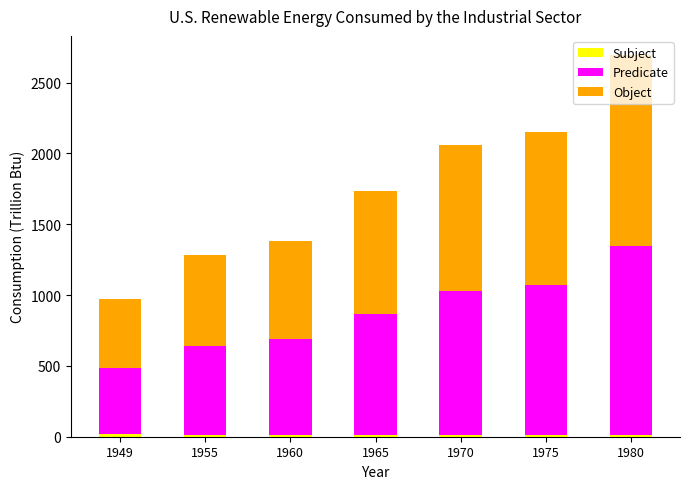

At which category is the sum across all series the highest?

1980